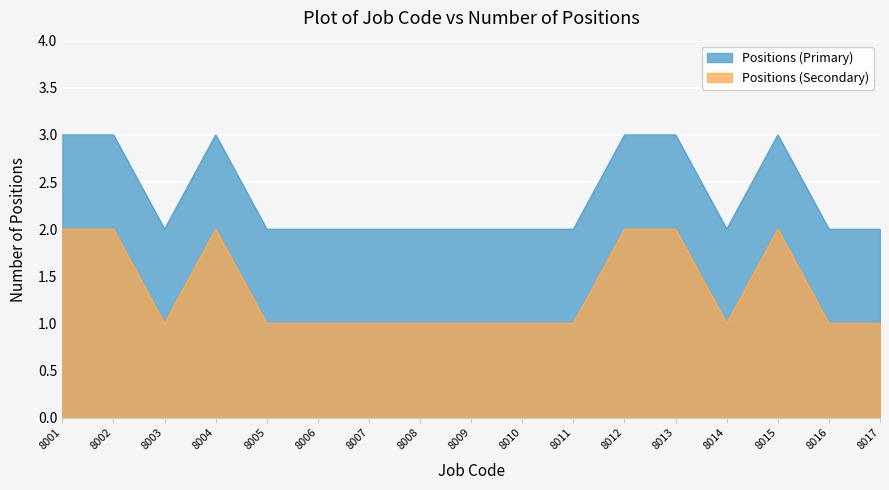

True or false: Positions (Secondary) has a value of 1 at 8003.

True